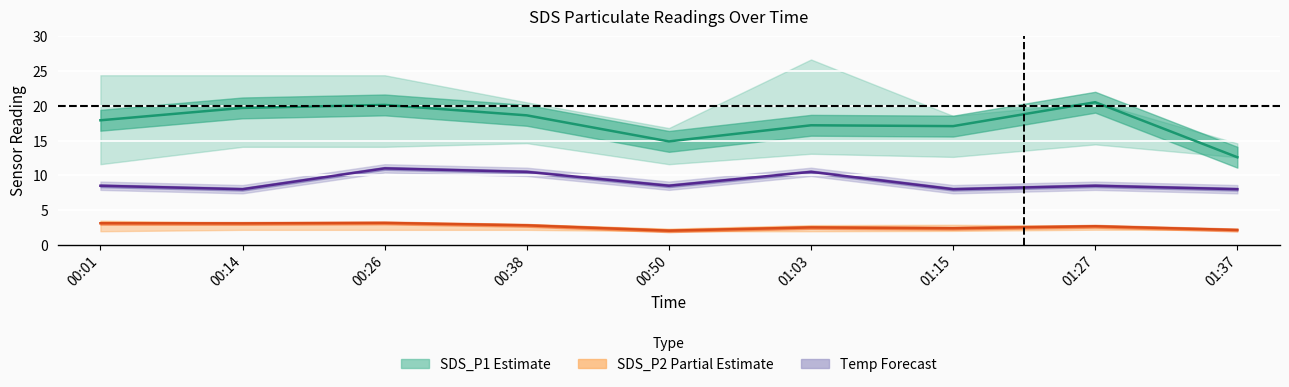

What is the sum of all SDS_P2 Partial Estimate values?

23.8